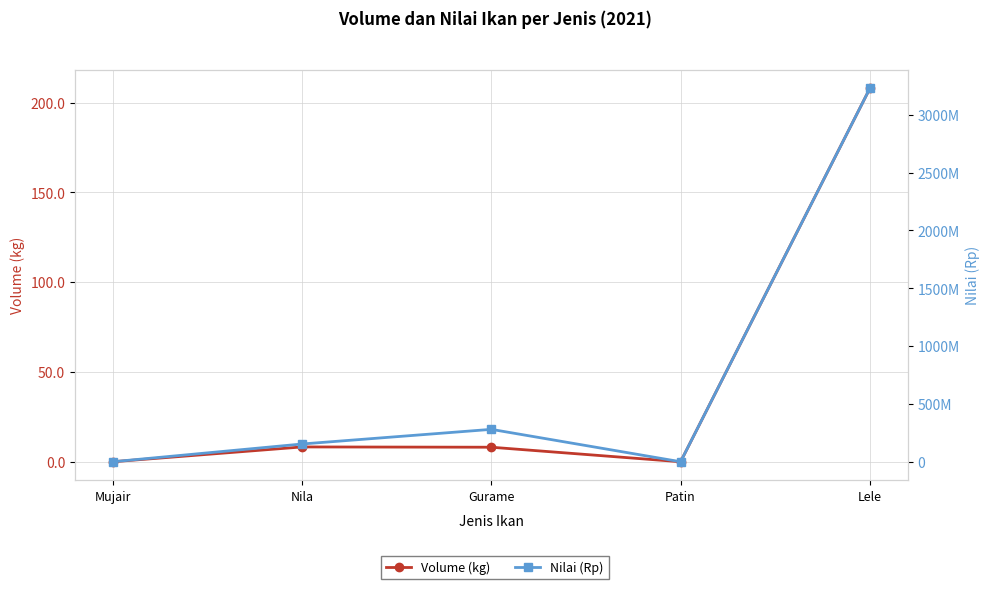

List the series in order of their overall mean, lowest first.

Volume (kg), Nilai (Rp)